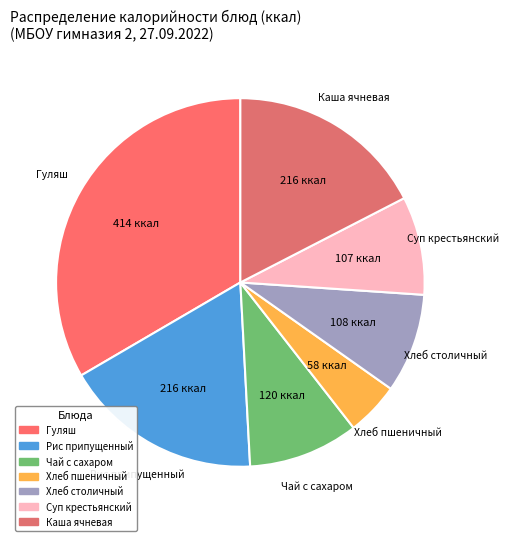

Count the number of slices in the pie.

7